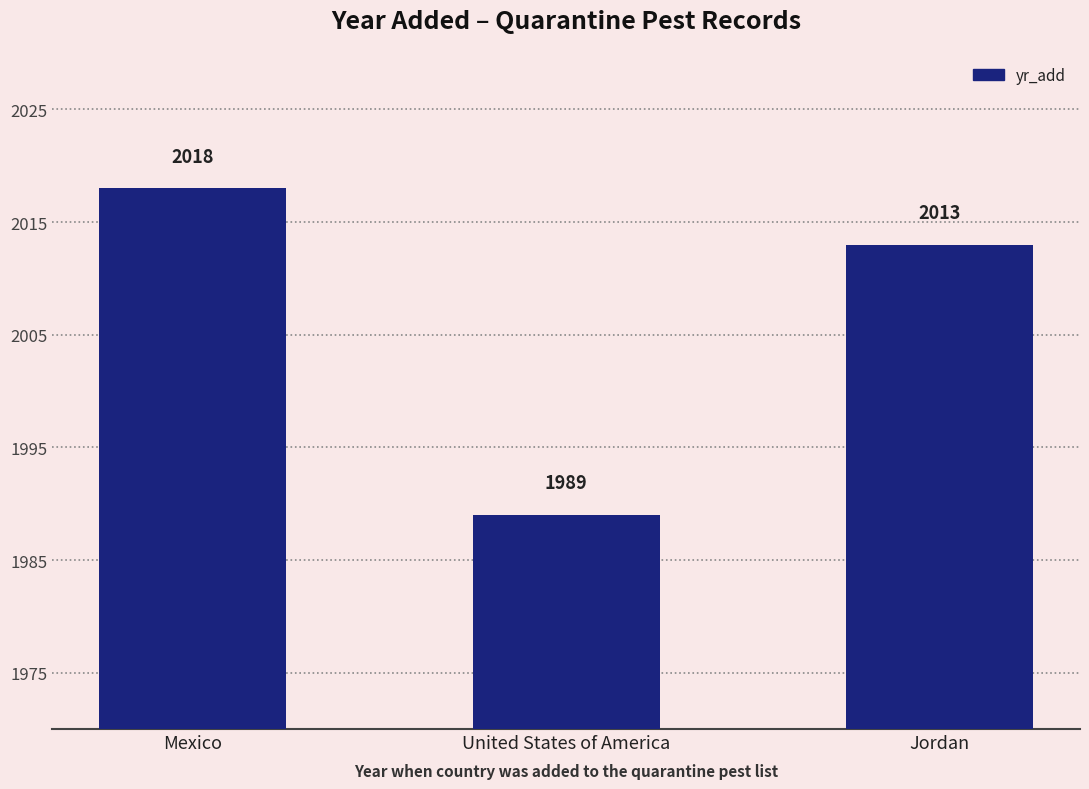

Which has a higher value, Mexico or United States of America?

Mexico